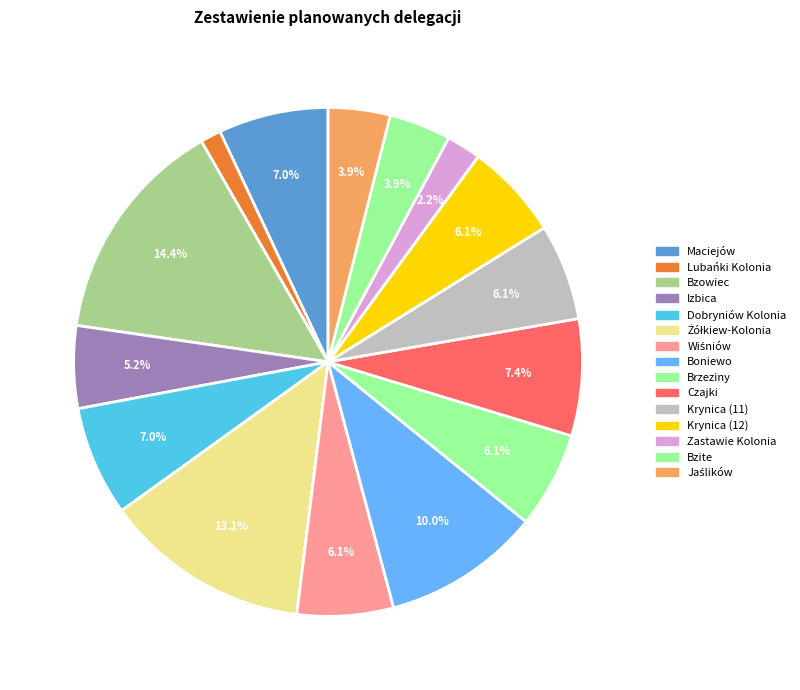

Is there a majority slice in this chart?

No